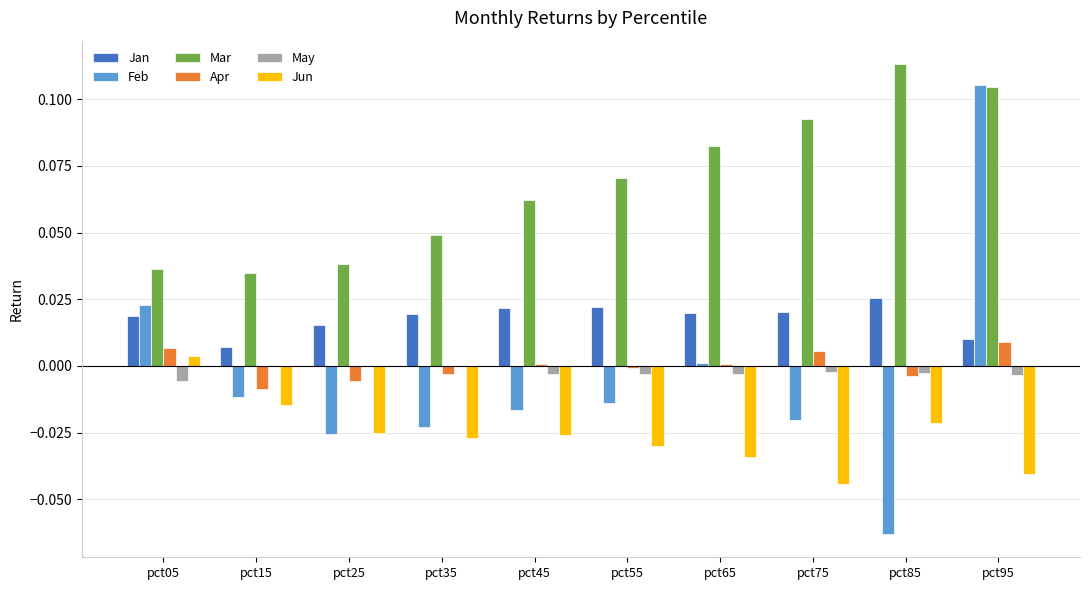

Is the value of Feb at pct35 greater than the value of Jan at pct85?

No